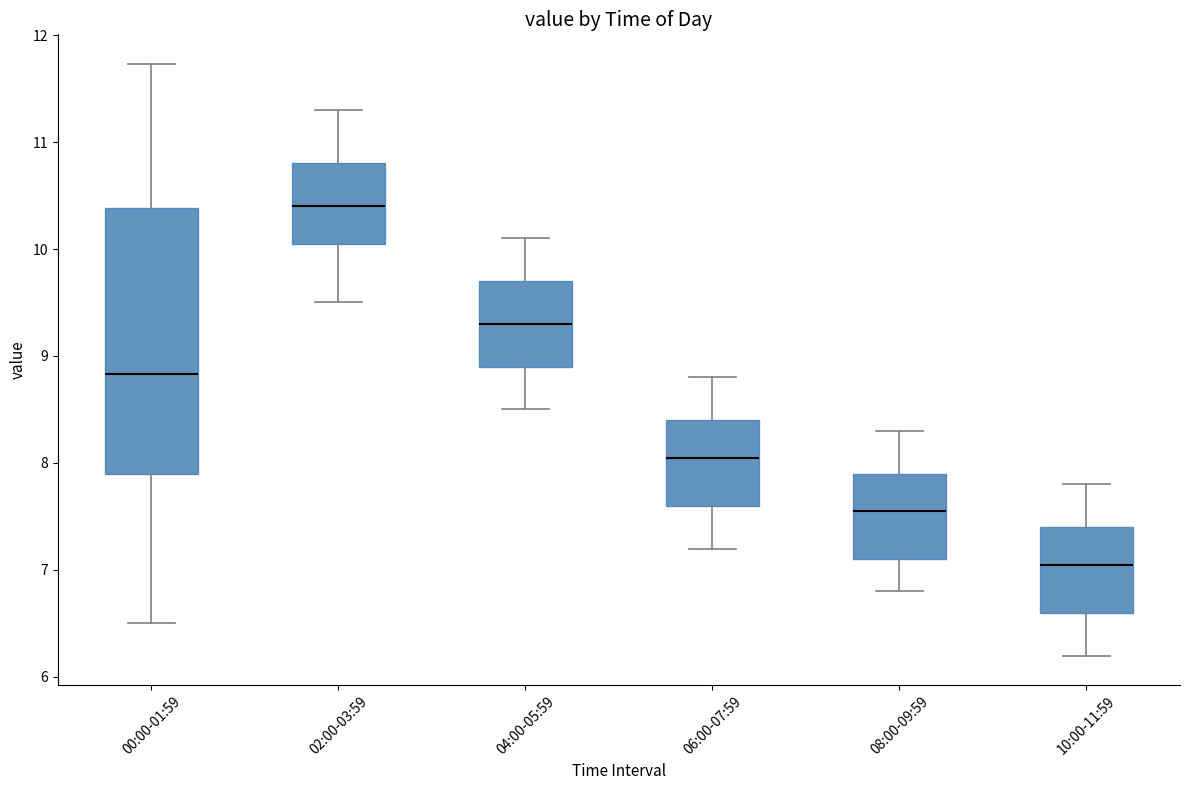

Which box's median line is the highest?

02:00-03:59